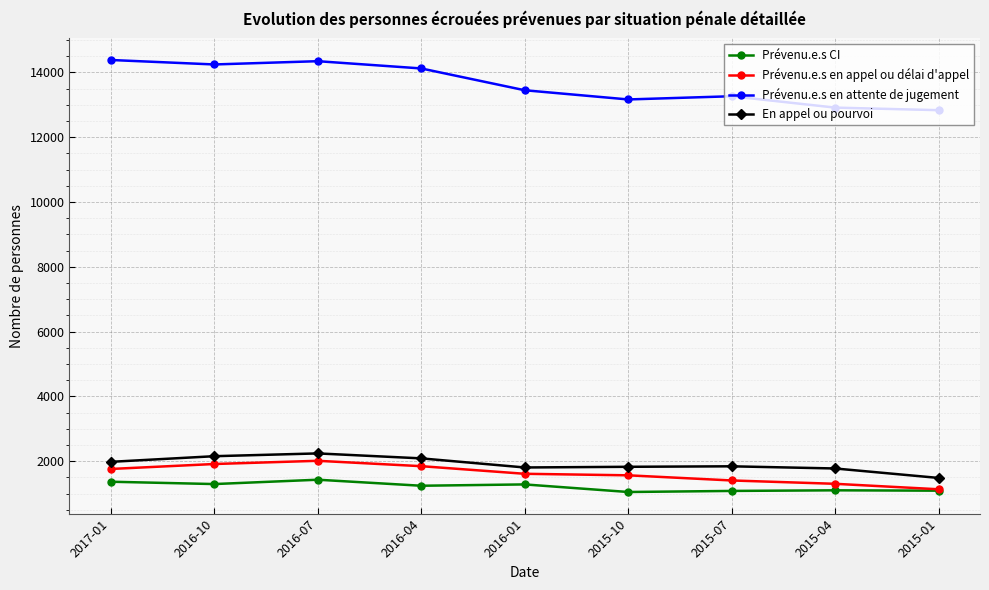

What is the total value across all series at 2015-04?

17100